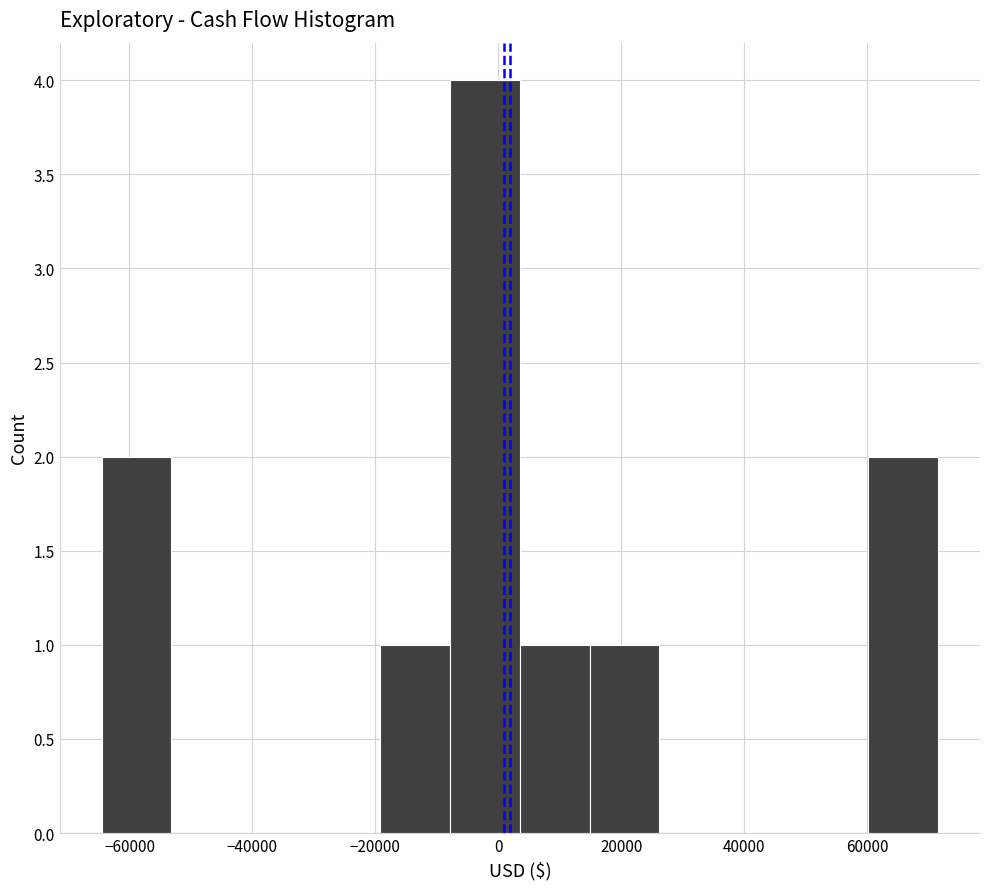

Reading left to right, list every bar in this chart as the range it spans on the x-axis followed by its height. Neither the bar edges nor the heights are printed on the chart, so give them approximately, as read against the axes.

-64000 to -54000: 2
-54000 to -42000: 0
-42000 to -30000: 0
-30000 to -20000: 0
-20000 to -8000: 1
-8000 to 4000: 4
4000 to 14000: 1
14000 to 26000: 1
26000 to 38000: 0
38000 to 48000: 0
48000 to 60000: 0
60000 to 72000: 2